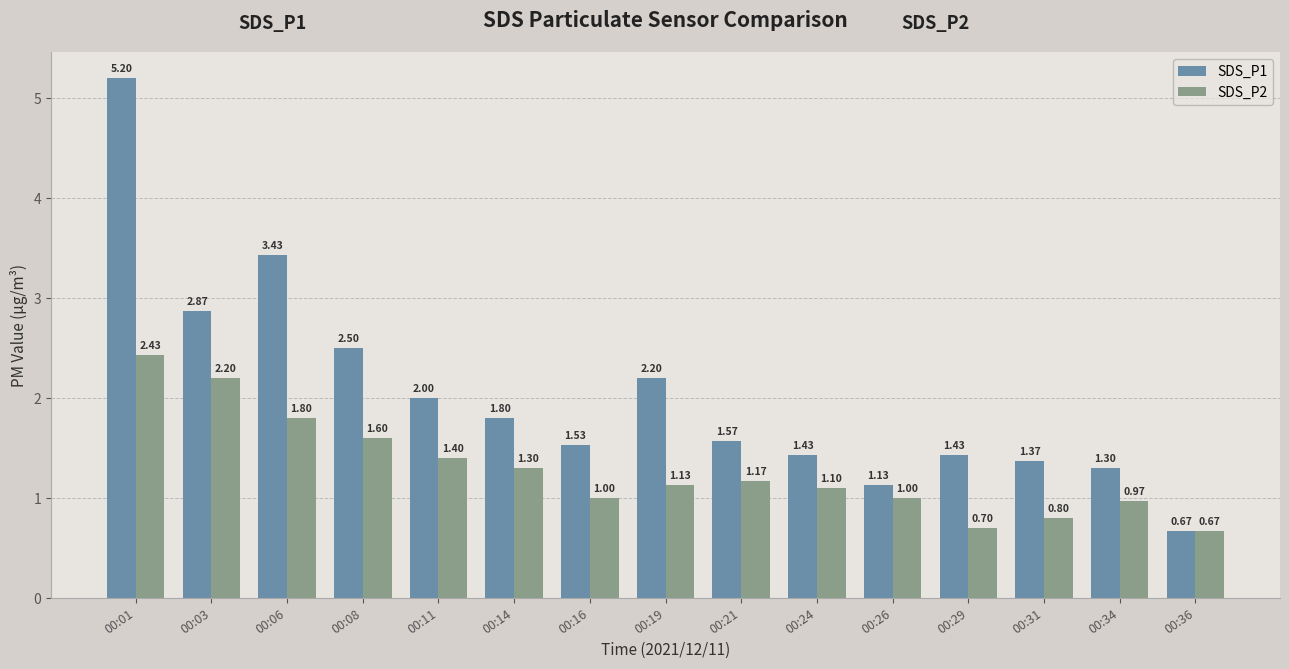

Which series changed the most between 00:19 and 00:26?

SDS_P1